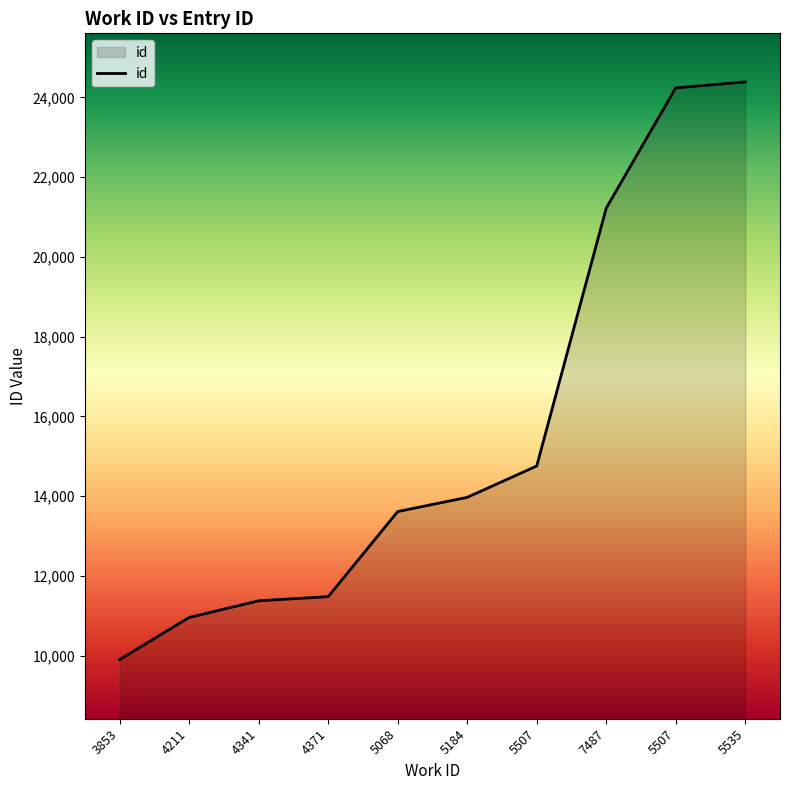

How many lines are shown in the chart?

1